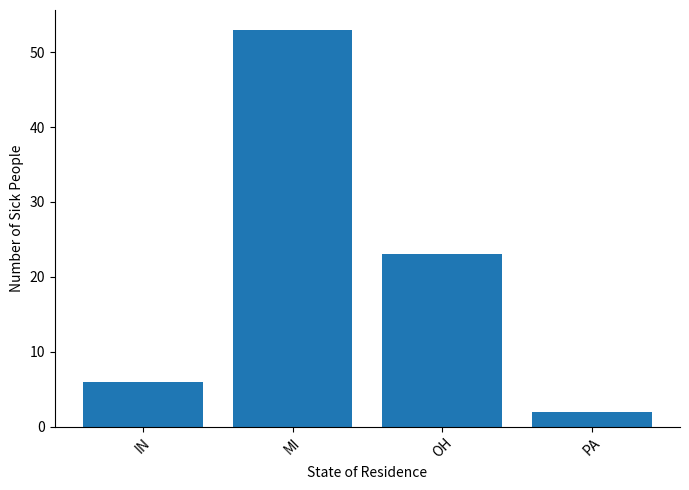

How many bars are there in total?

4